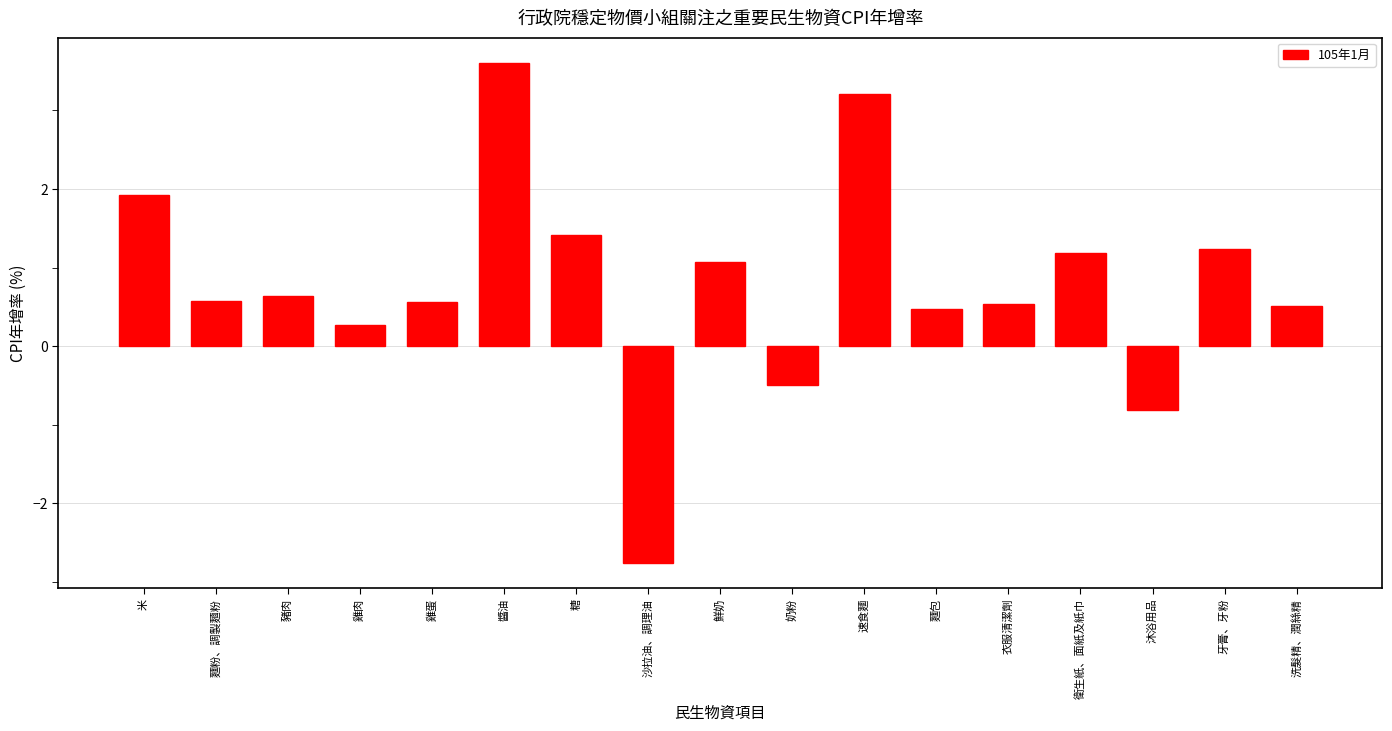

Between 鮮奶 and 醬油, which is larger?

醬油